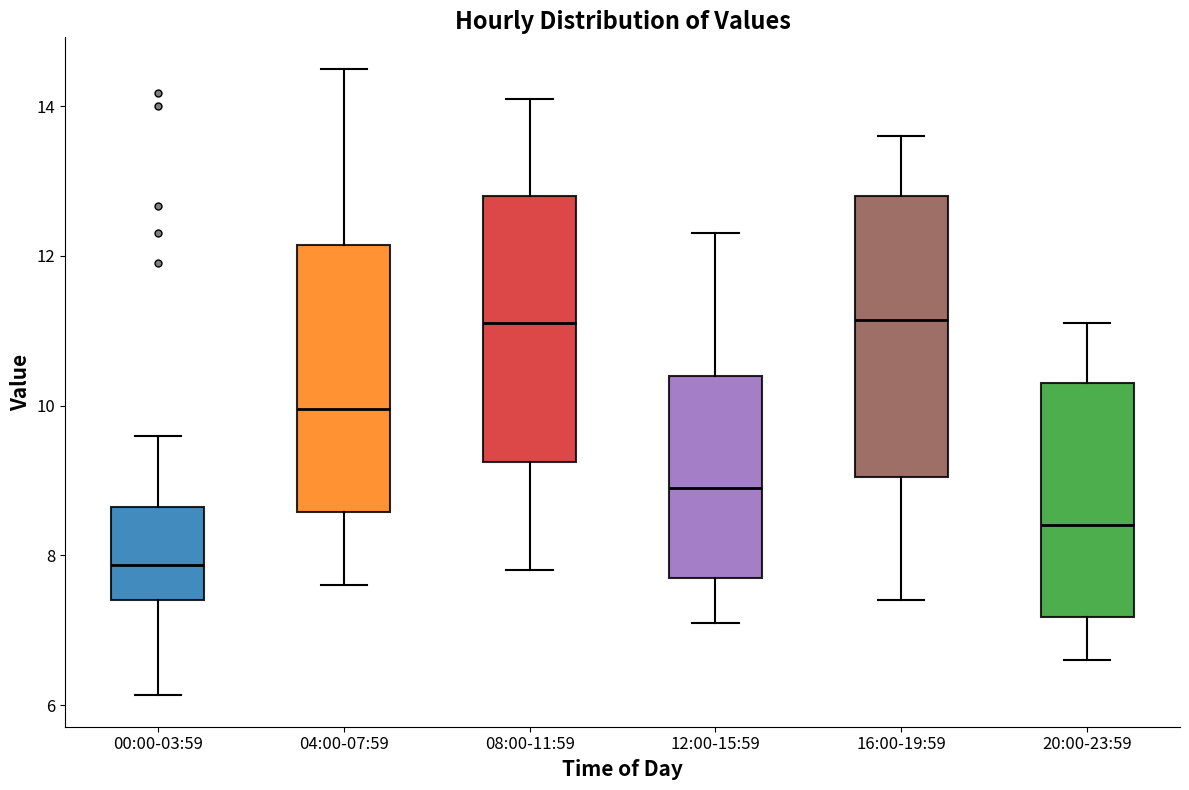

Reading left to right, read every box against the y-axis: the position of its median line, the range the box covers, and the ends of its whiskers. The values are not printed on the chart, so give them approximately, as read against the axis.

00:00-03:59: median 7.8, box 7.4 to 8.6, whiskers 6.2 to 9.6
04:00-07:59: median 10.0, box 8.6 to 12.2, whiskers 7.6 to 14.6
08:00-11:59: median 11.2, box 9.2 to 12.8, whiskers 7.8 to 14.2
12:00-15:59: median 9.0, box 7.8 to 10.4, whiskers 7.2 to 12.4
16:00-19:59: median 11.2, box 9.0 to 12.8, whiskers 7.4 to 13.6
20:00-23:59: median 8.4, box 7.2 to 10.4, whiskers 6.6 to 11.2